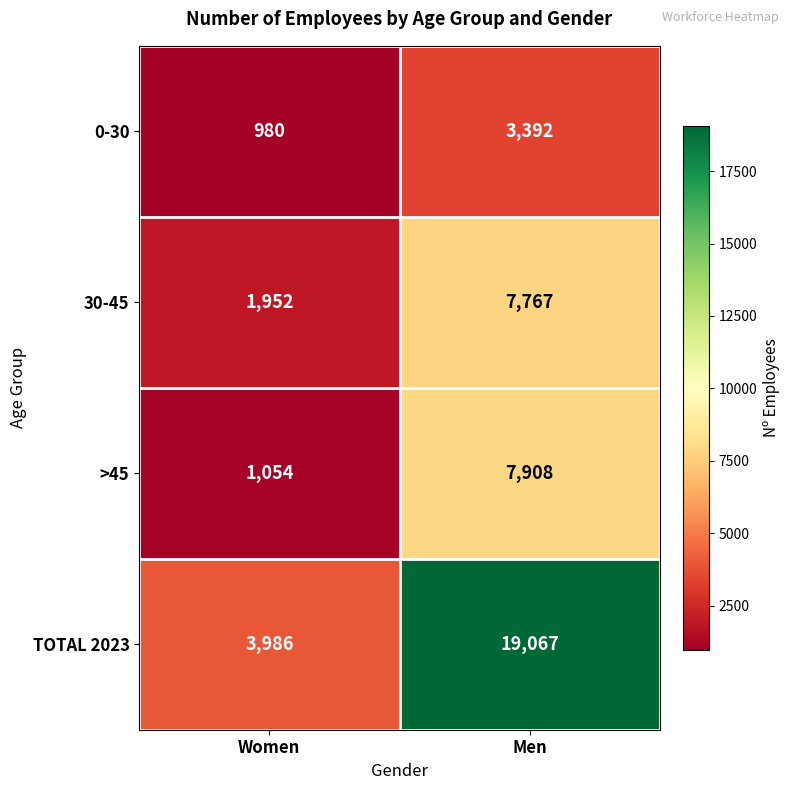

At which category is the sum across all series the highest?

Men